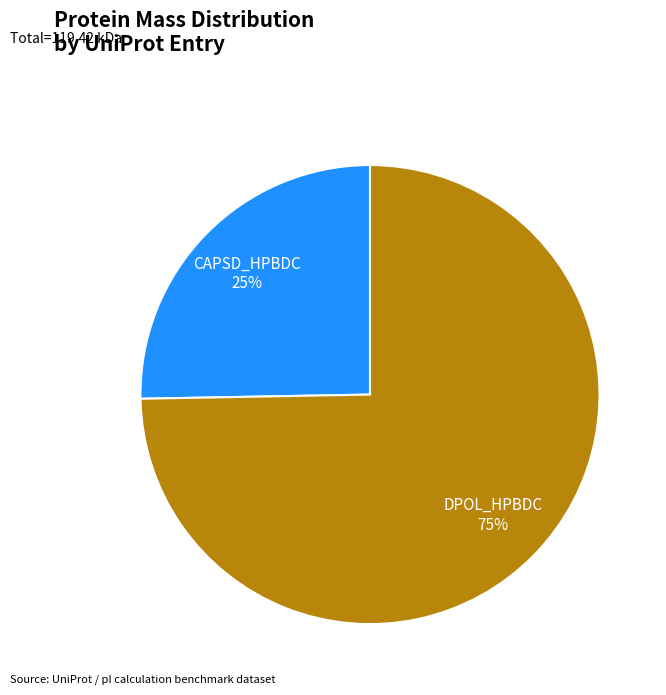

To the nearest percent, what is the average slice percentage?

50%